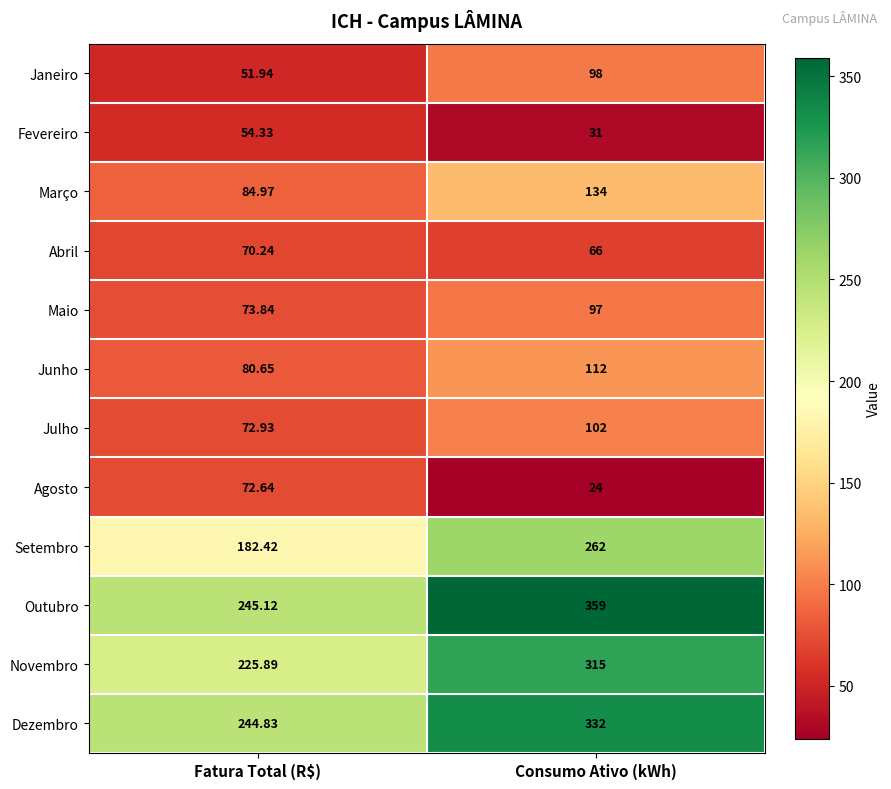

List the series in order of their peak value, highest first.

Outubro, Dezembro, Novembro, Setembro, Março, Junho, Julho, Janeiro, Maio, Agosto, Abril, Fevereiro